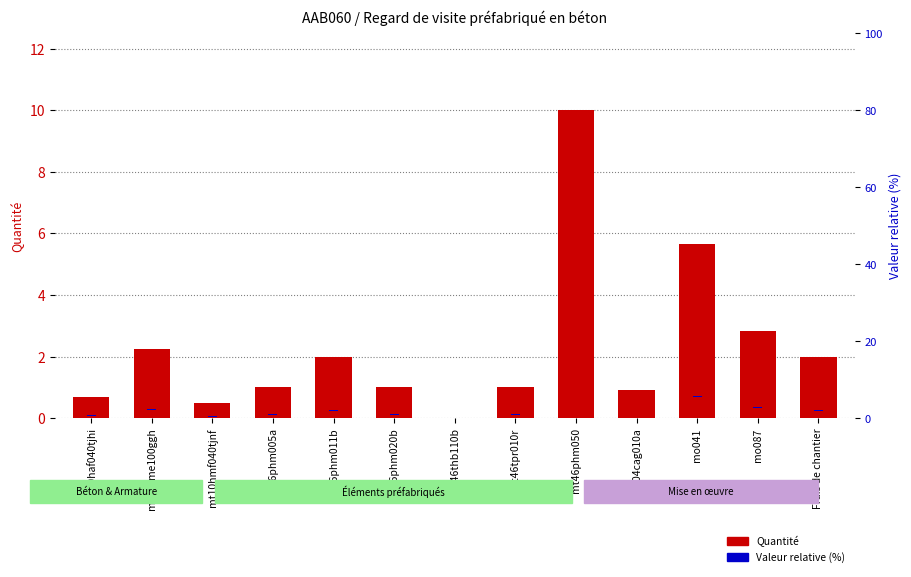

What are all the series names shown in the legend?

Quantité, Valeur relative (%)